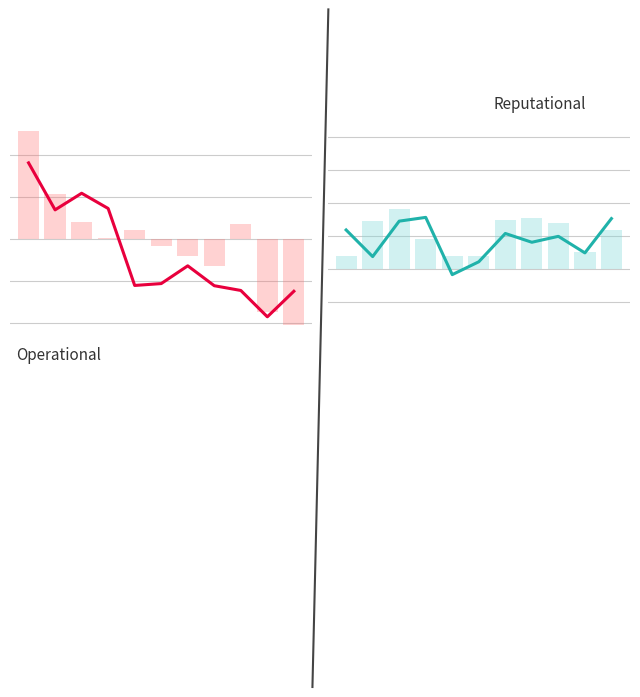

The Reputational series shows -0.1 at 4. True or false?

True